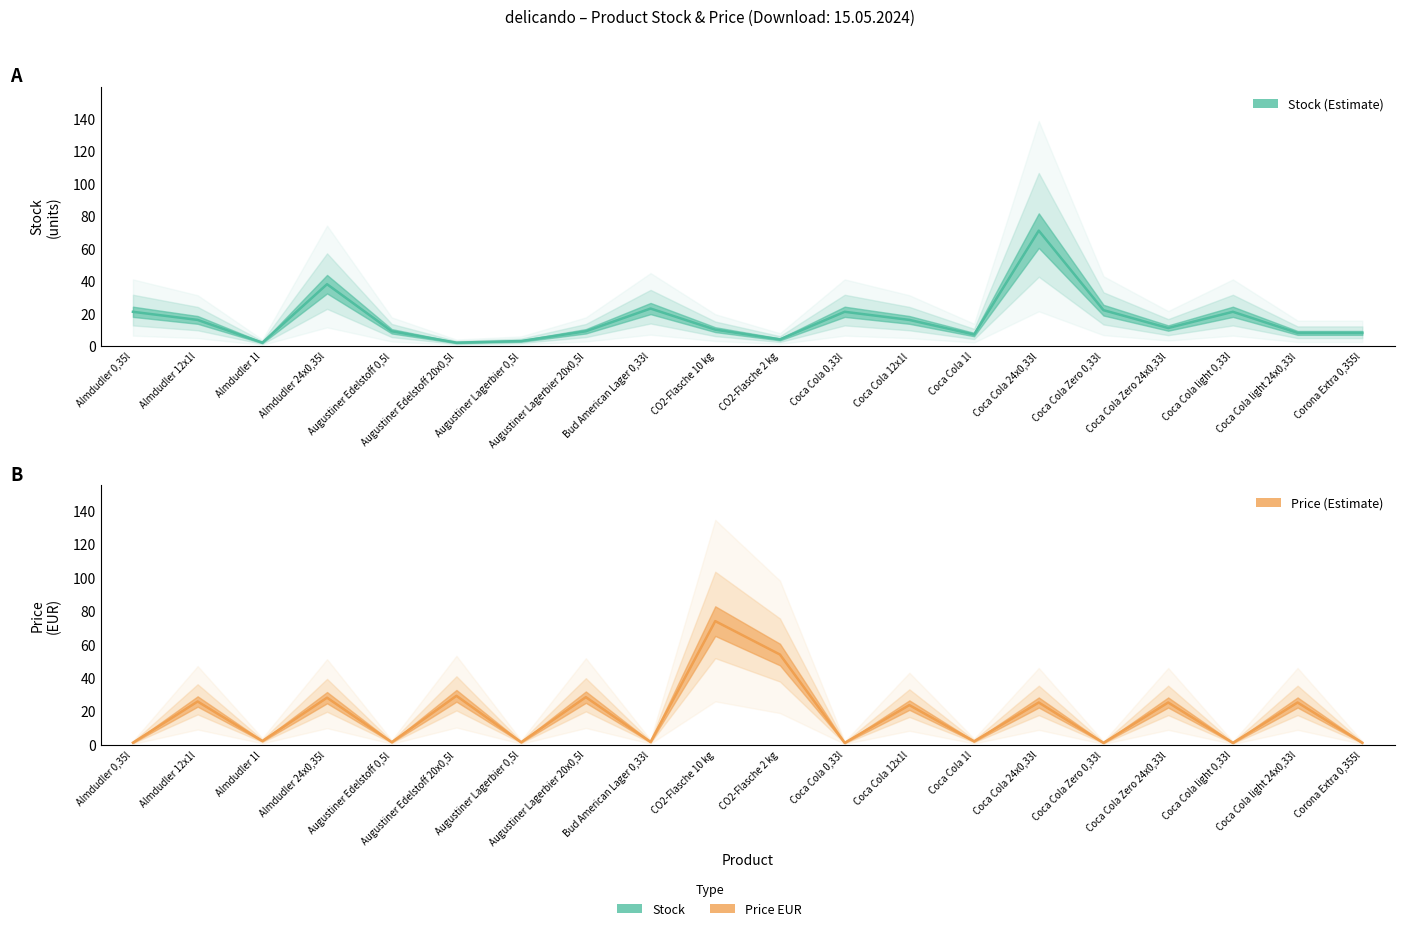

The Price (Estimate) series shows 53.9 at CO2-Flasche 2 kg. True or false?

True